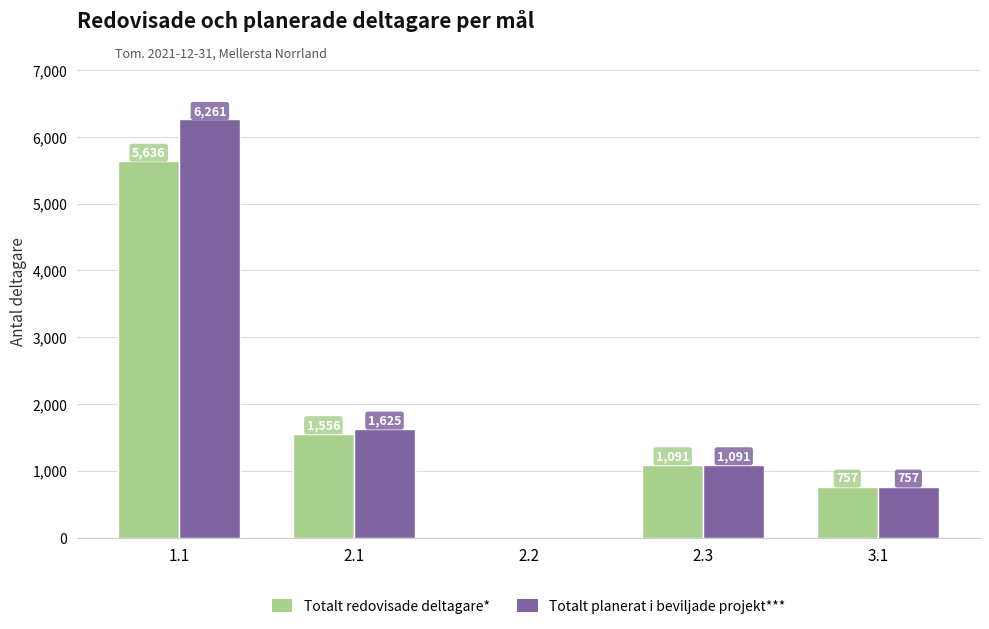

What are all the series names shown in the legend?

Totalt redovisade deltagare*, Totalt planerat i beviljade projekt***